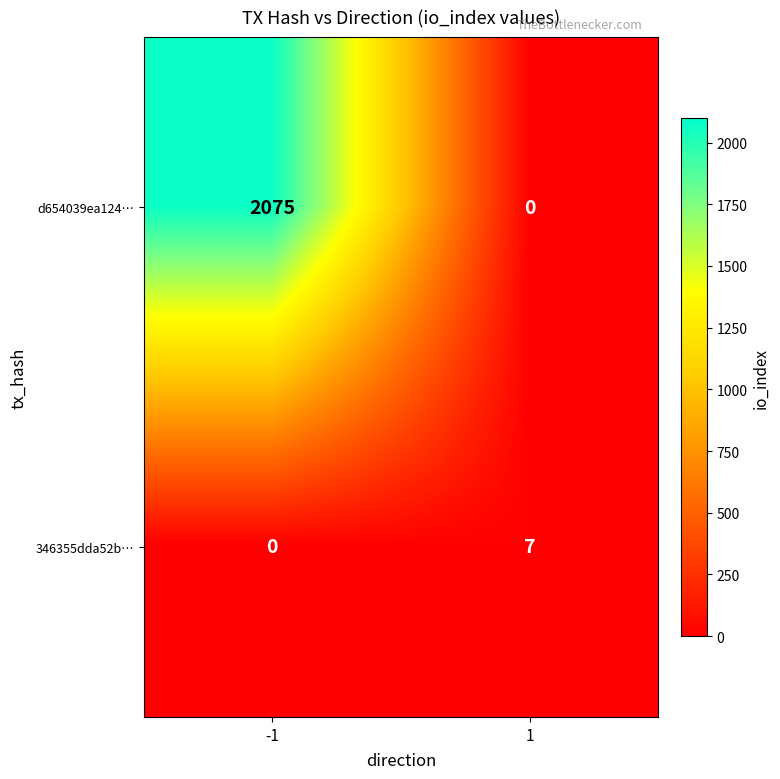

What is the highest value of the d654039ea124… series?

2075